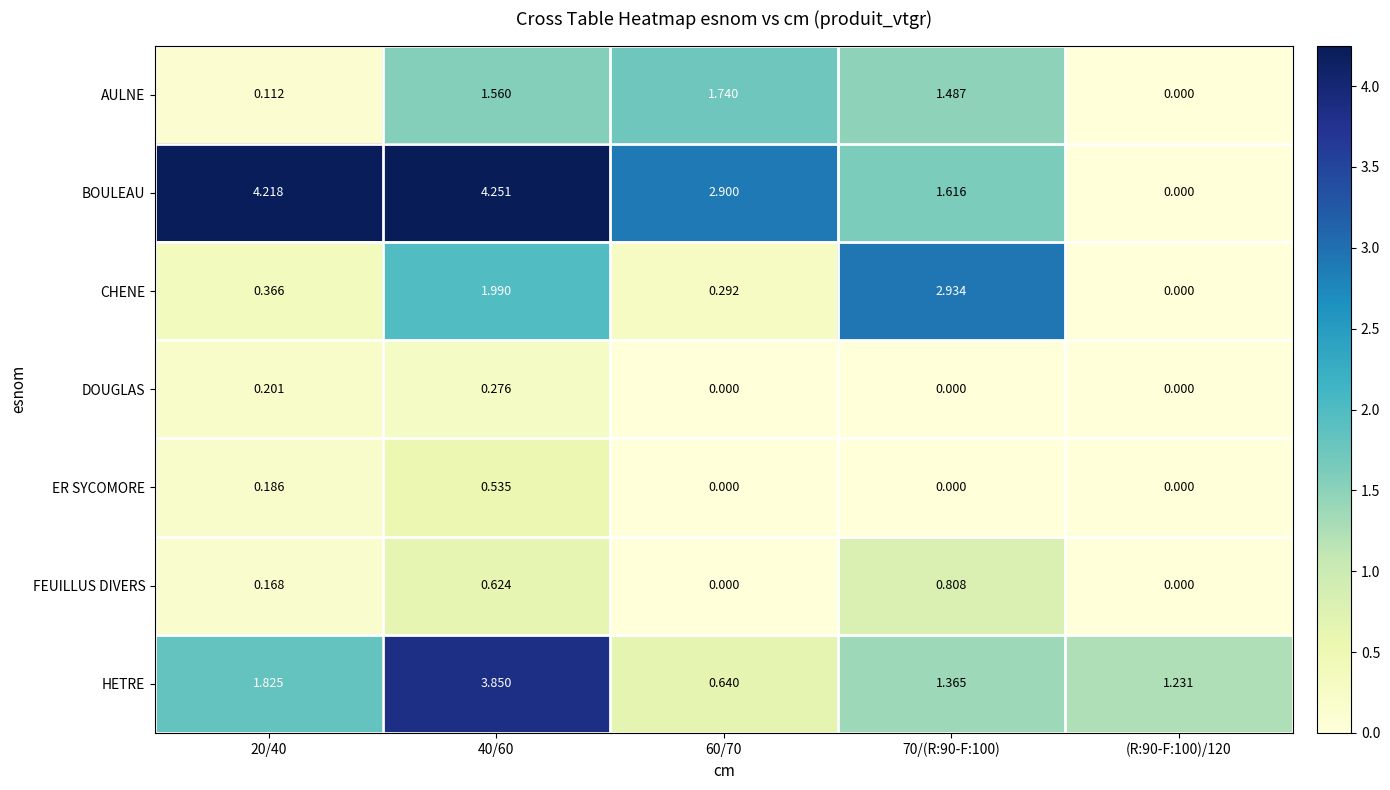

Rank the series at 40/60 from highest to lowest value.

BOULEAU, HETRE, CHENE, AULNE, FEUILLUS DIVERS, ER SYCOMORE, DOUGLAS